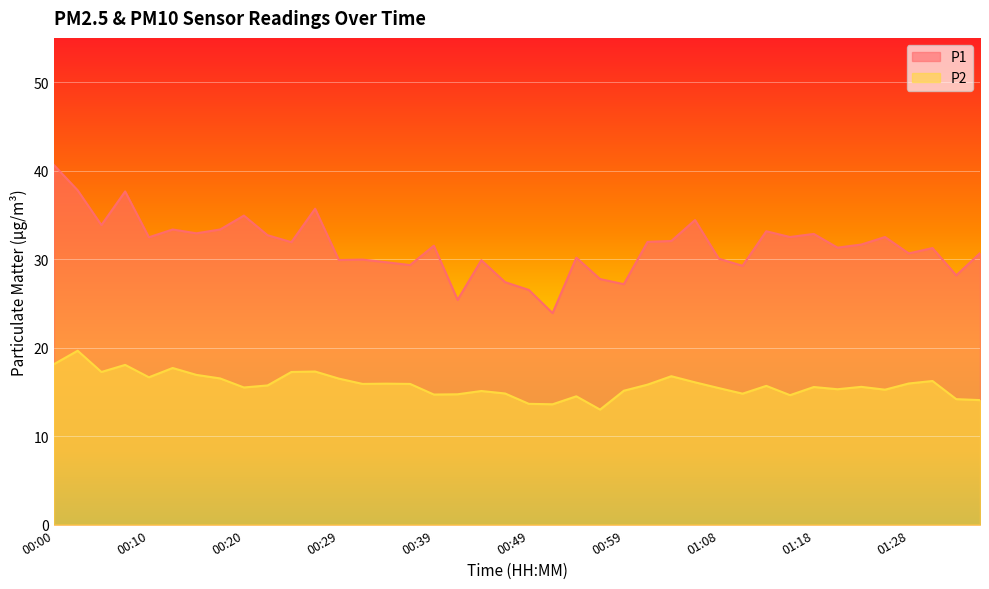

What is the highest value of the P2 series?

19.6